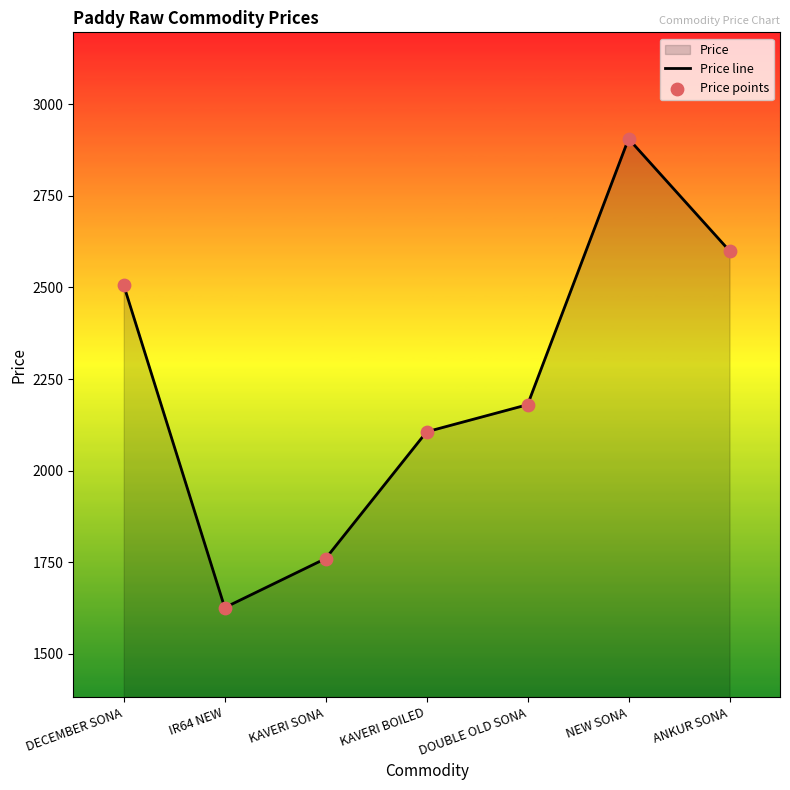

What is the difference between the maximum and minimum values?

1280